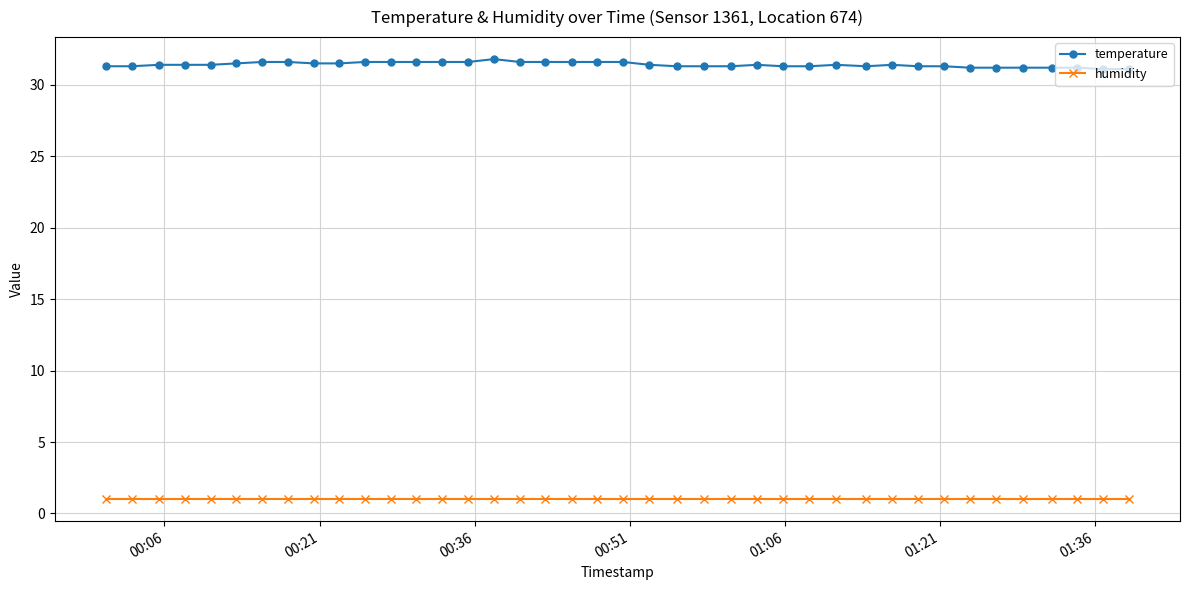

Which series has the largest total across all categories?

temperature